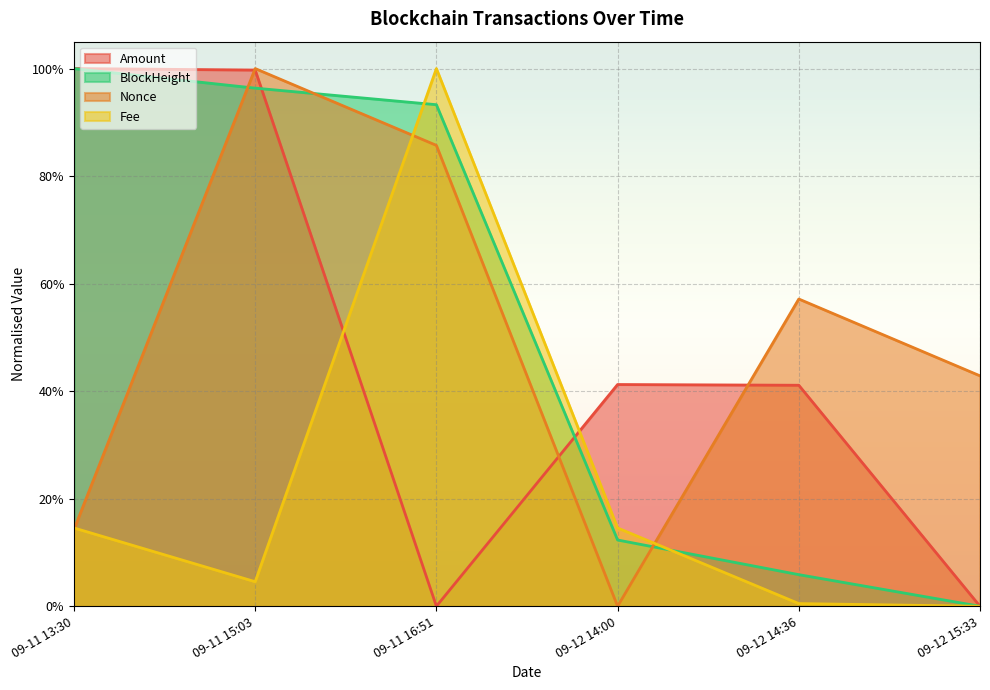

Rank the series by their maximum value, from lowest to highest.

Amount, Fee, BlockHeight, Nonce